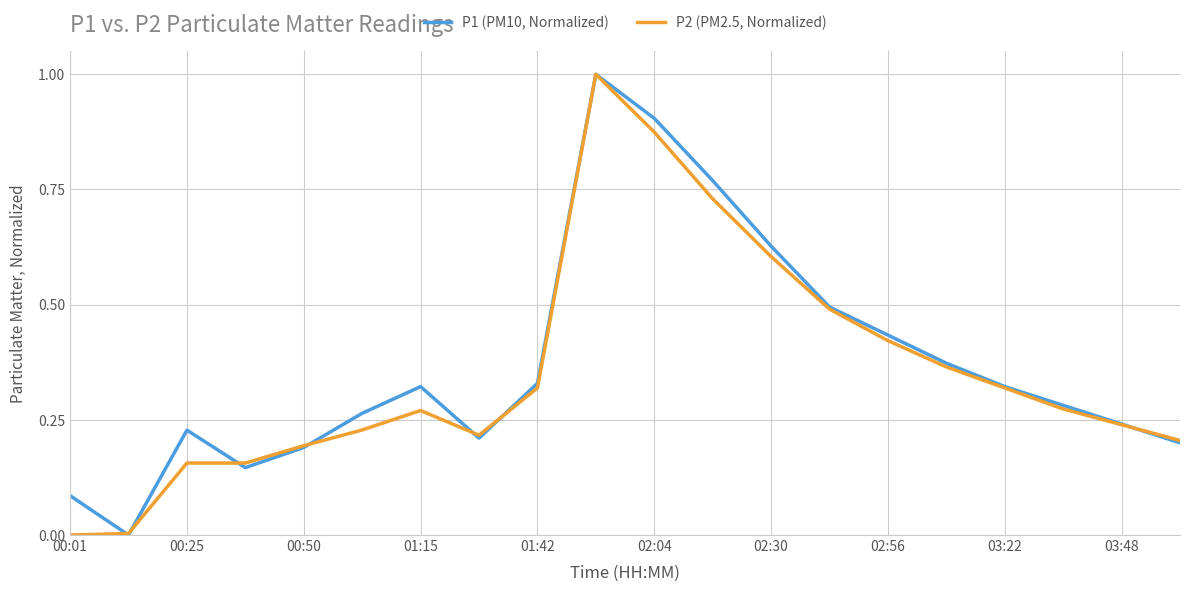

What is the maximum value for P2 (PM2.5, Normalized)?

1.0